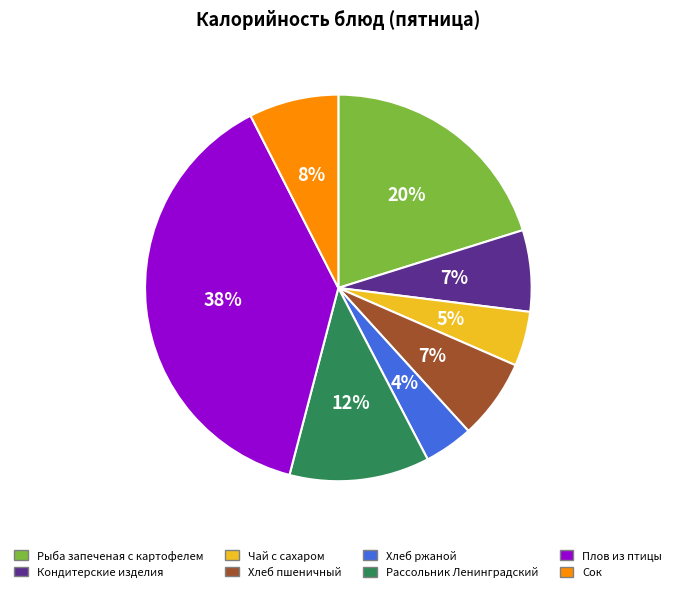

To the nearest percent, what is the average slice percentage?

12%